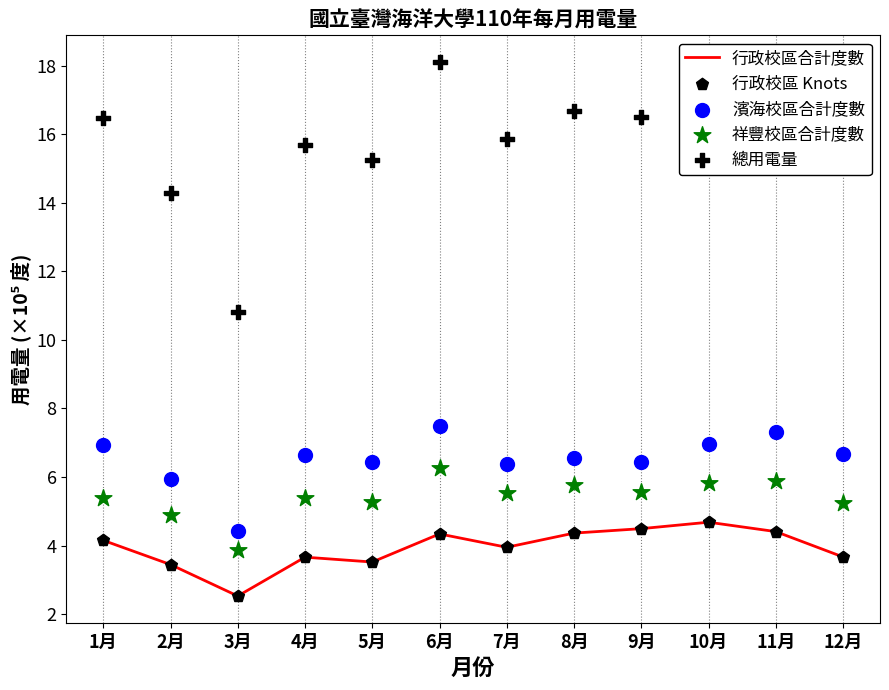

What is the total value across all series at 6月?

40.6